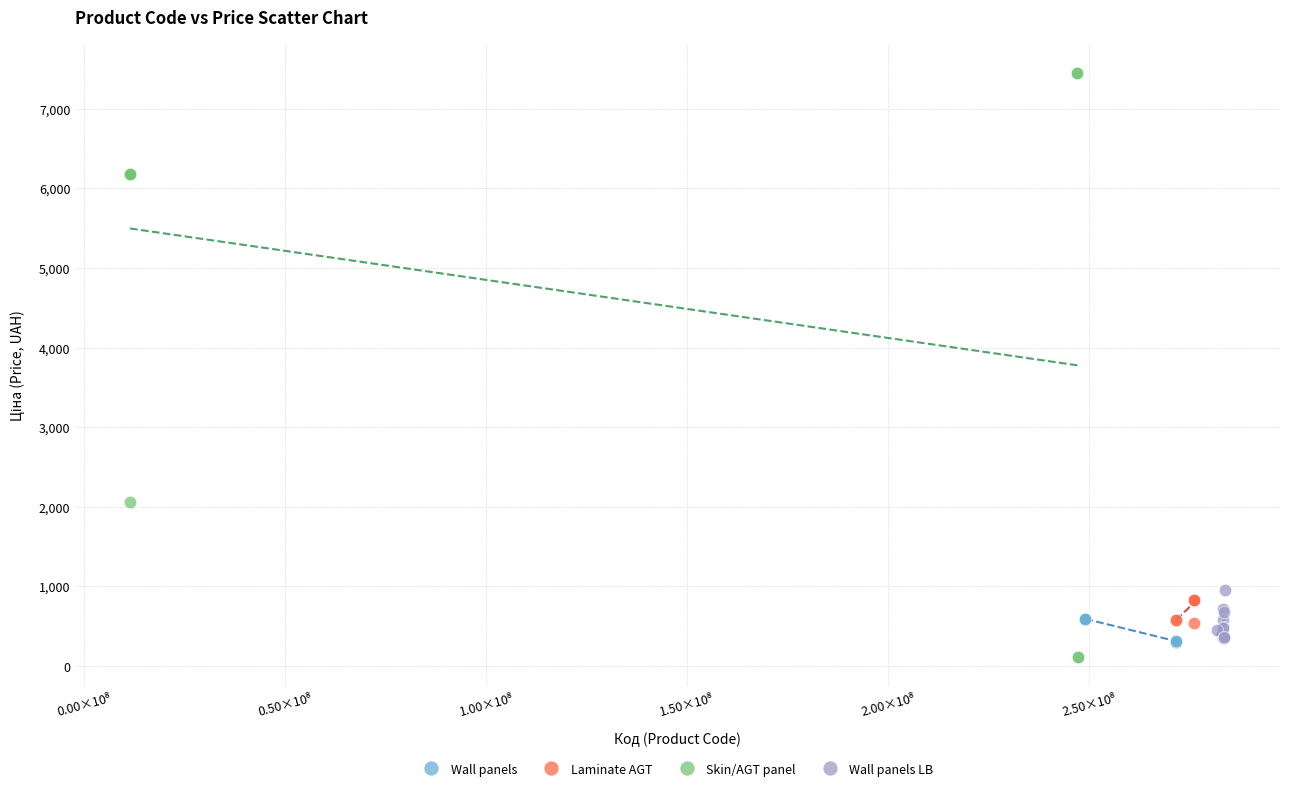

Which series reaches the maximum Y coordinate?

Skin/AGT panel